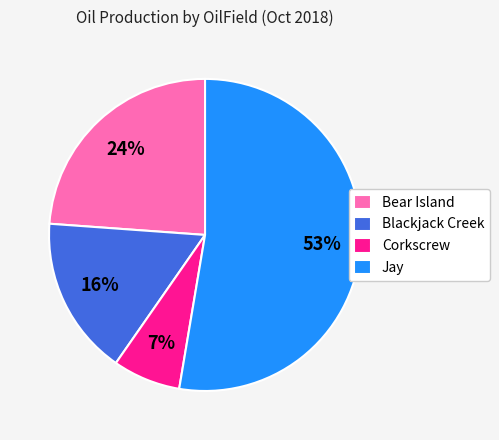

What percentage is the Corkscrew slice, to the nearest percent?

7%